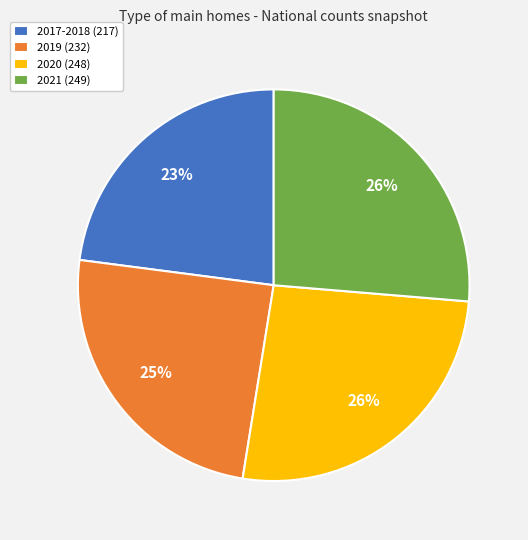

Which slice is the smallest?

2017-2018 (217)